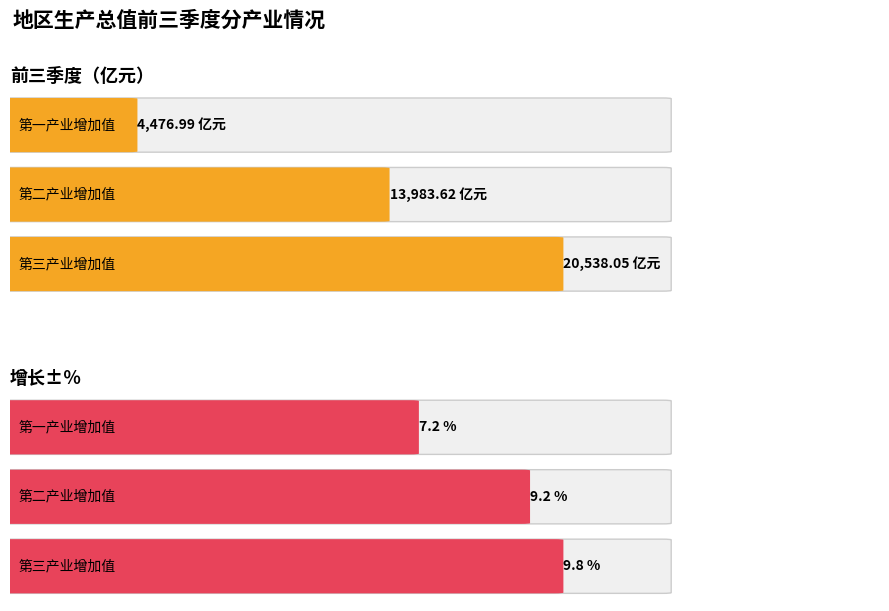

At which label does 增长±％ reach its peak?

第三产业增加值